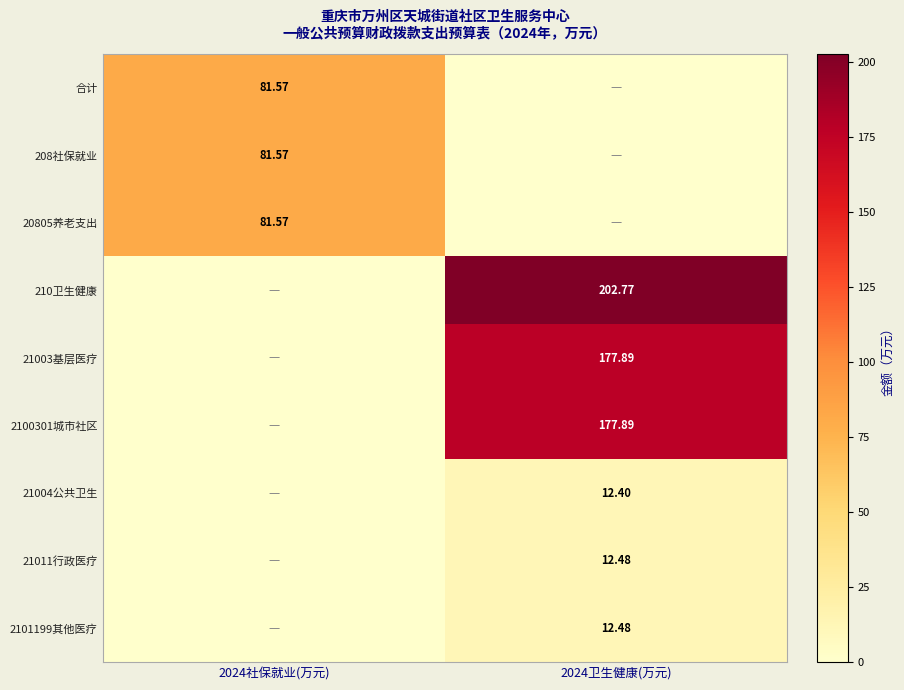

Is the value of 208社保就业 at 2024社保就业(万元) greater than the value of 2100301城市社区 at 2024社保就业(万元)?

Yes